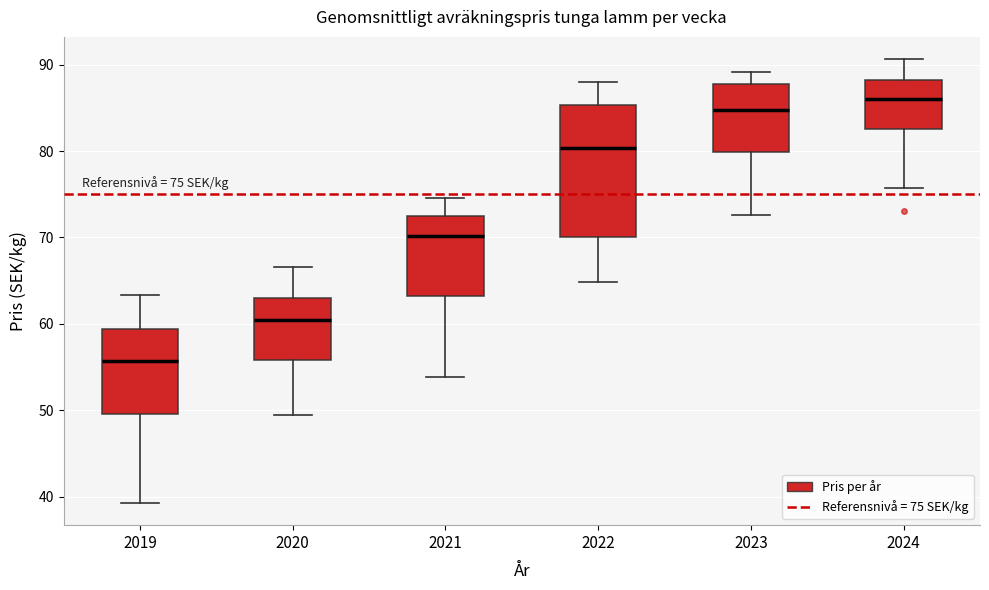

Which box is the tallest, from its lower edge to its upper edge?

2022